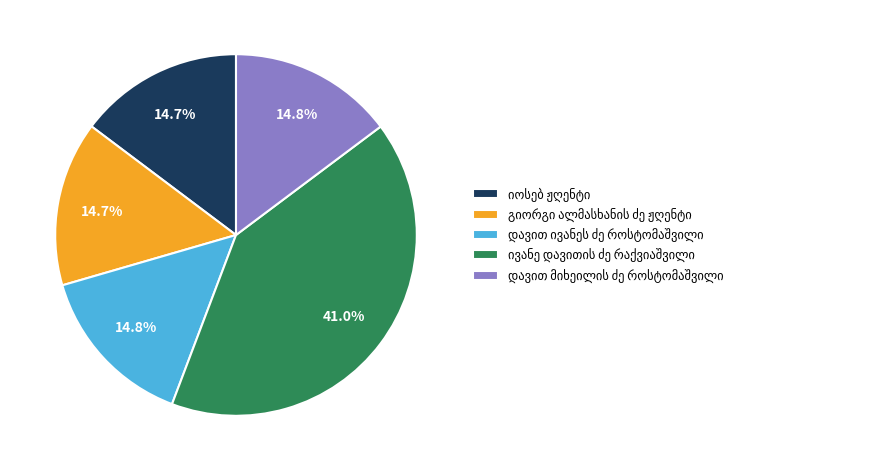

Is there any slice that represents more than half of the pie?

No